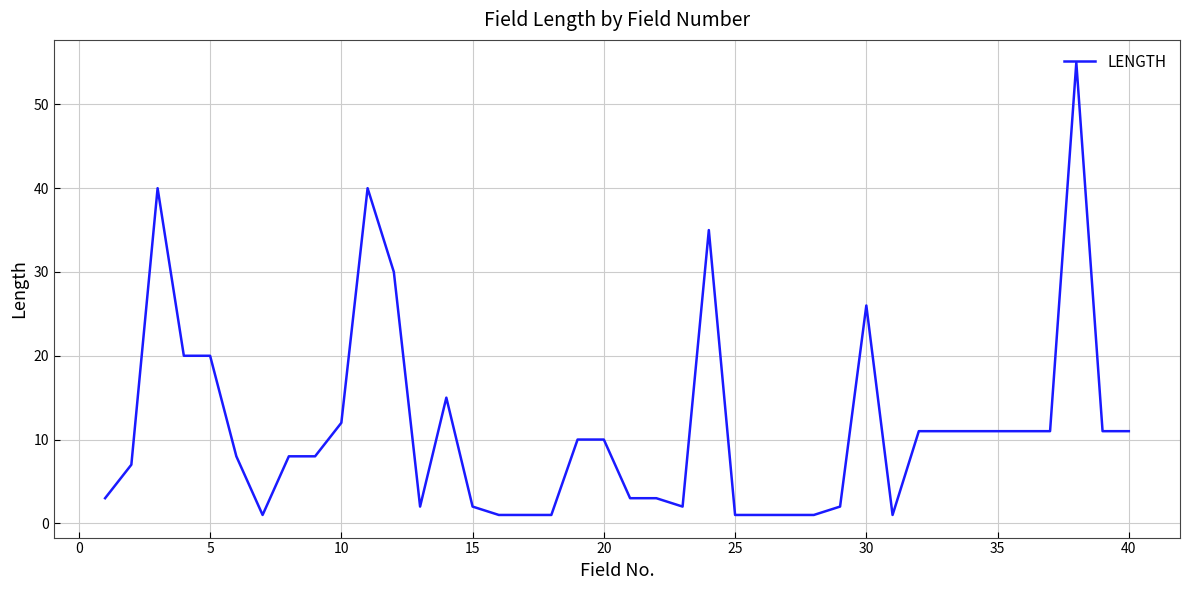

What is the greatest value displayed?

55